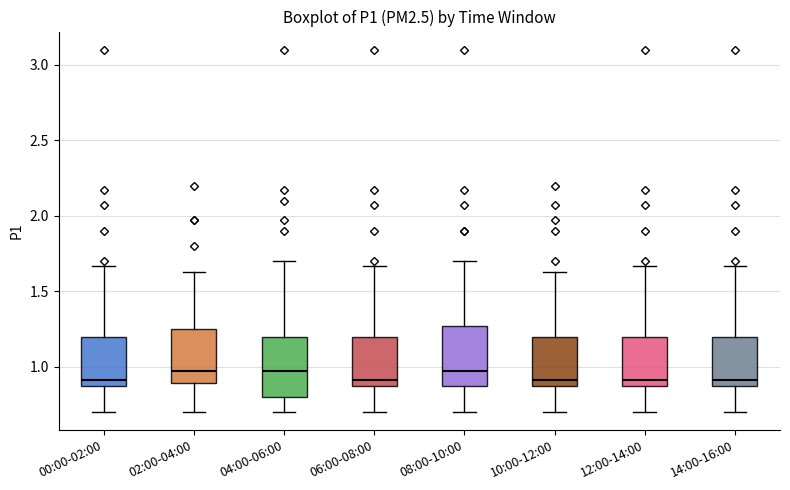

Reading left to right, read every box against the y-axis: the position of its median line, the range the box covers, and the ends of its whiskers. The values are not printed on the chart, so give them approximately, as read against the axis.

00:00-02:00: median 0.90, box 0.85 to 1.20, whiskers 0.70 to 1.65
02:00-04:00: median 0.95, box 0.90 to 1.25, whiskers 0.70 to 1.65
04:00-06:00: median 0.95, box 0.80 to 1.20, whiskers 0.70 to 1.70
06:00-08:00: median 0.90, box 0.85 to 1.20, whiskers 0.70 to 1.65
08:00-10:00: median 0.95, box 0.85 to 1.25, whiskers 0.70 to 1.70
10:00-12:00: median 0.90, box 0.85 to 1.20, whiskers 0.70 to 1.65
12:00-14:00: median 0.90, box 0.85 to 1.20, whiskers 0.70 to 1.65
14:00-16:00: median 0.90, box 0.85 to 1.20, whiskers 0.70 to 1.65